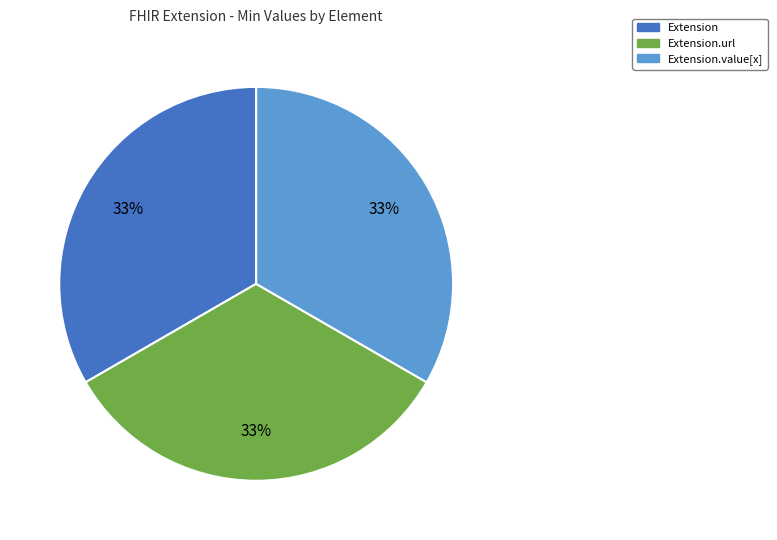

How many segments does this pie chart have?

3